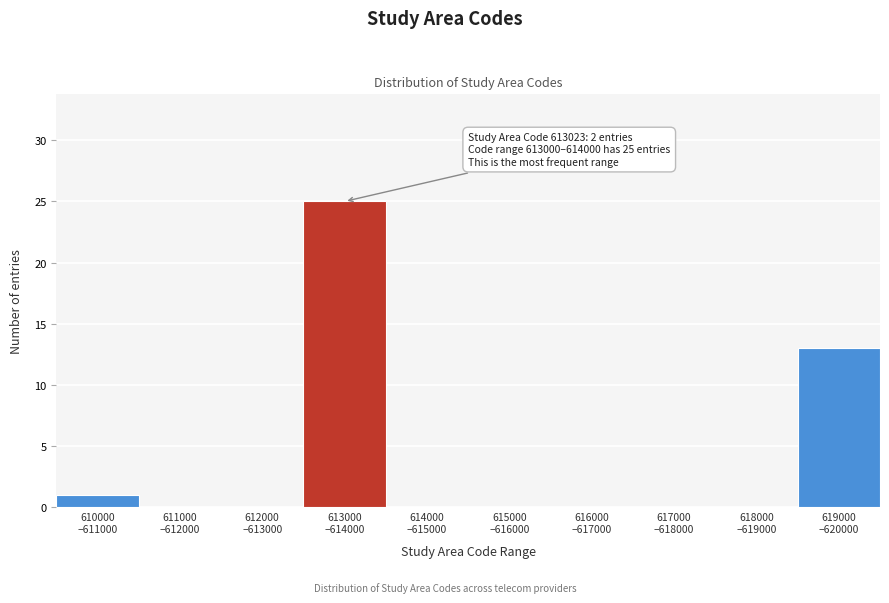

What is the sum of all values?

39